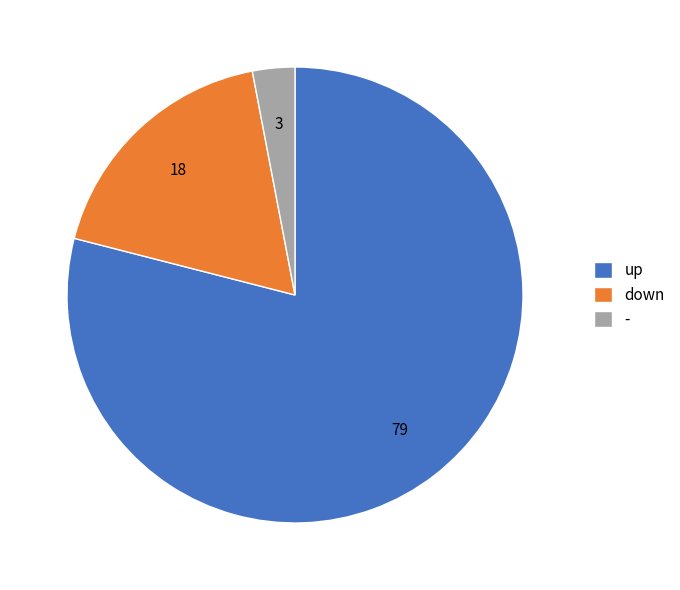

Which category has the biggest portion of the pie?

up